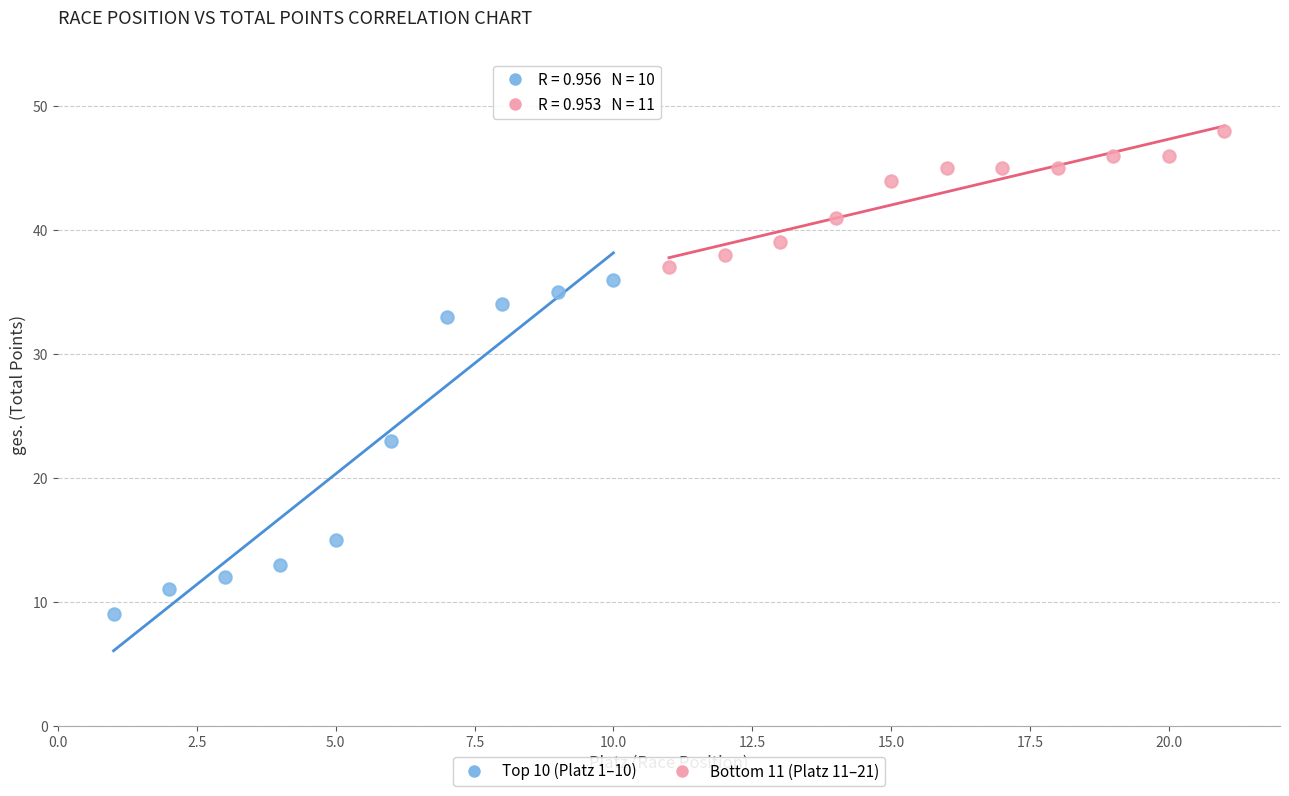

Which series has the widest spread of Y values?

Top 10 (Platz 1–10)